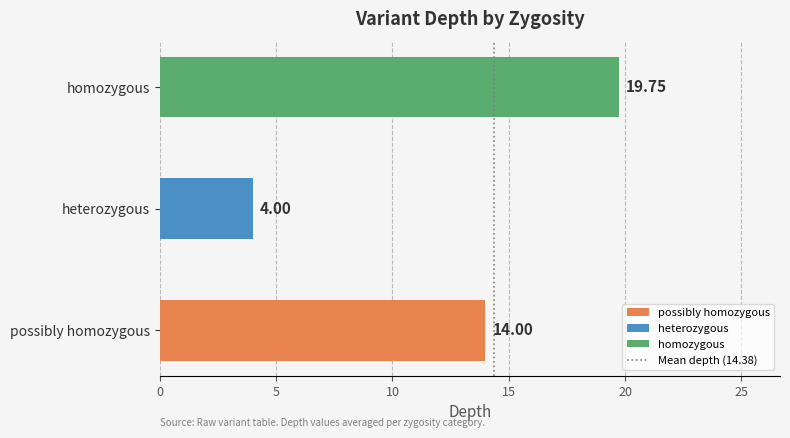

Rank the categories by value from highest to lowest.

homozygous, possibly homozygous, heterozygous